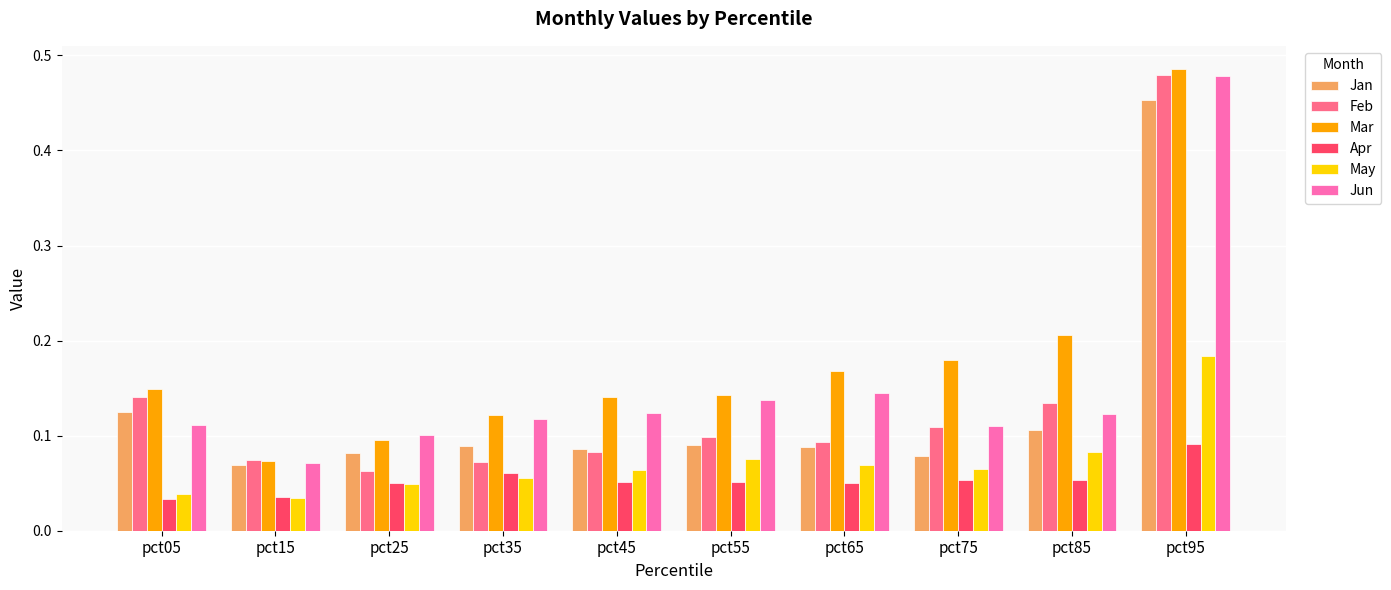

What are all the series names shown in the legend?

Jan, Feb, Mar, Apr, May, Jun